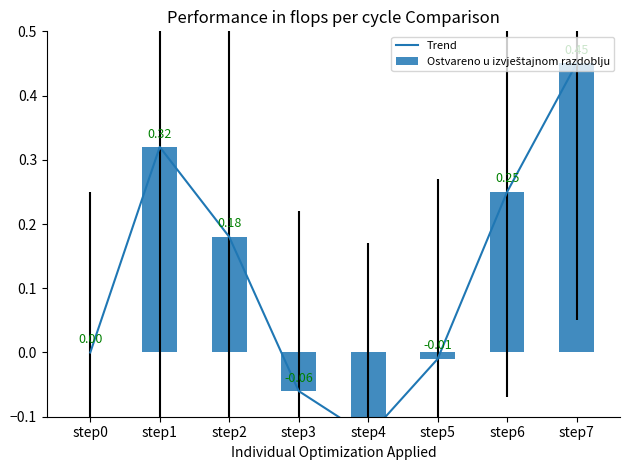

How many series are shown in this chart?

2